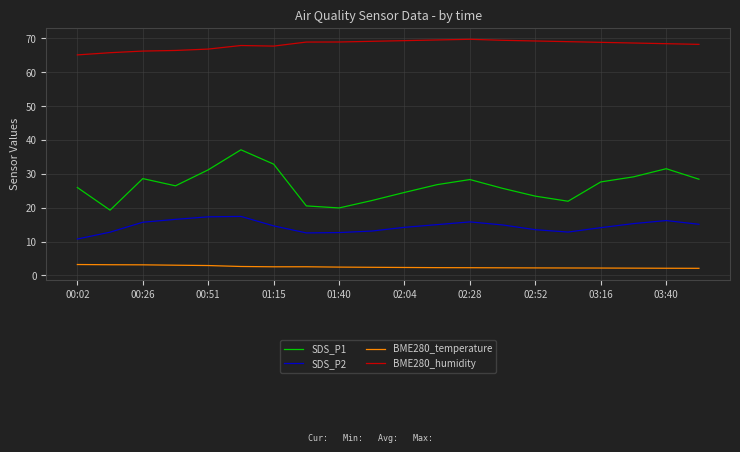

True or false: BME280_temperature and SDS_P2 intersect in this chart.

False